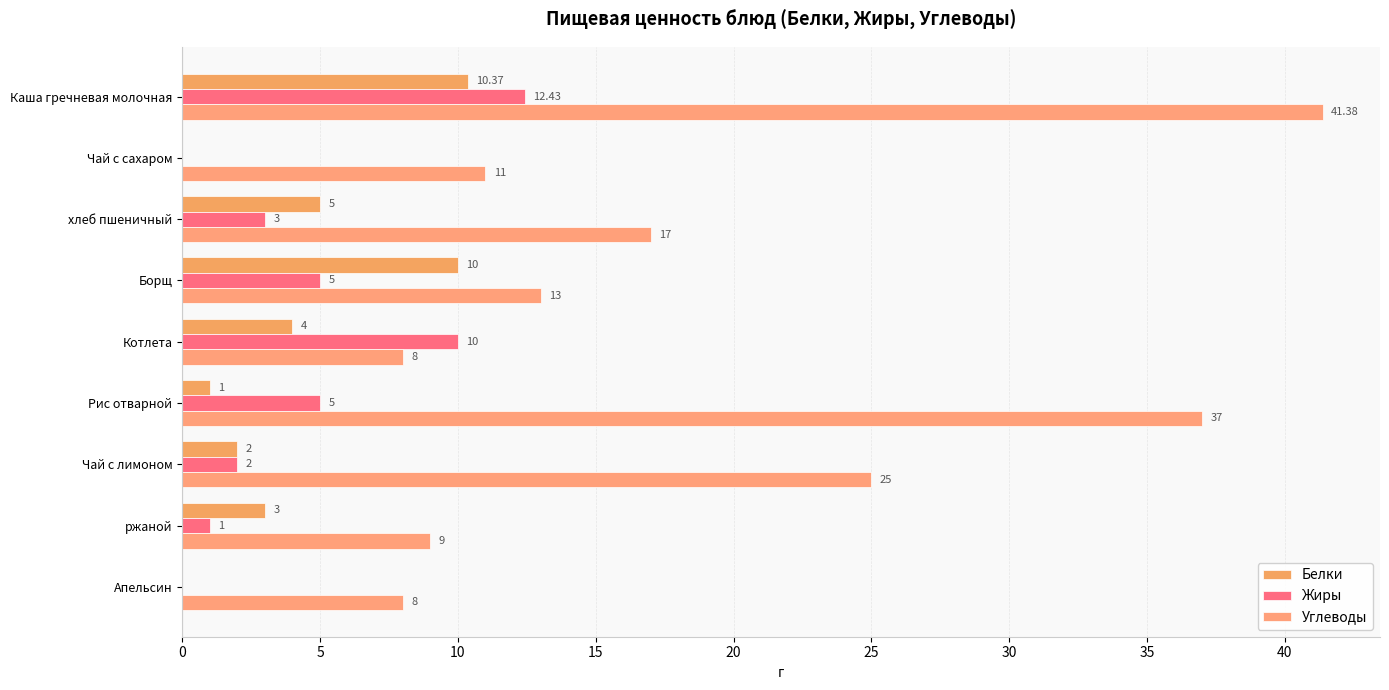

Count the number of data series in this chart.

3